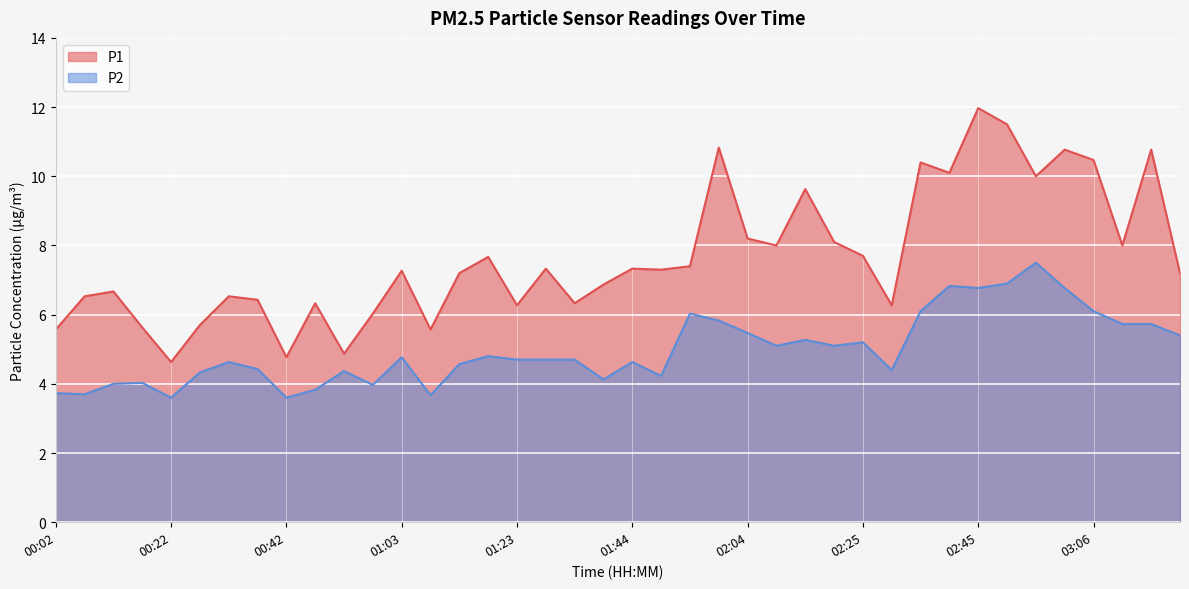

Which series changed the most between 02:15 and 02:30?

P1